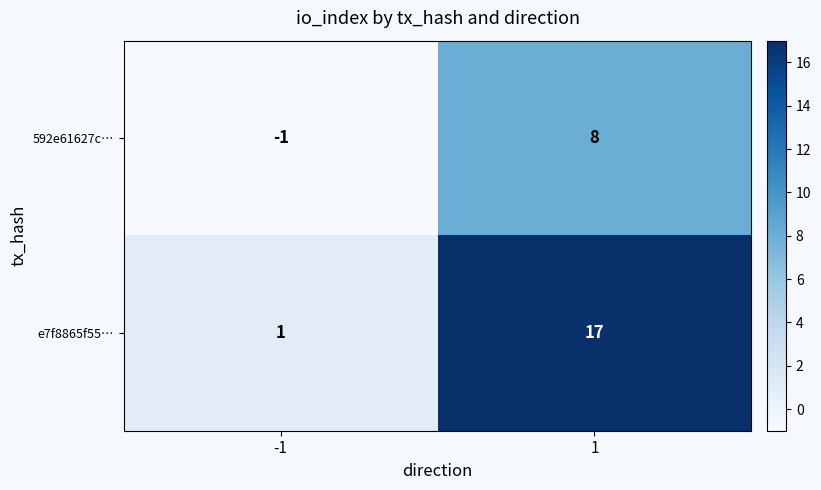

Reading left to right, extract all data points from this chart.

592e61627c…: -1=-1	1=8
e7f8865f55…: -1=1	1=17